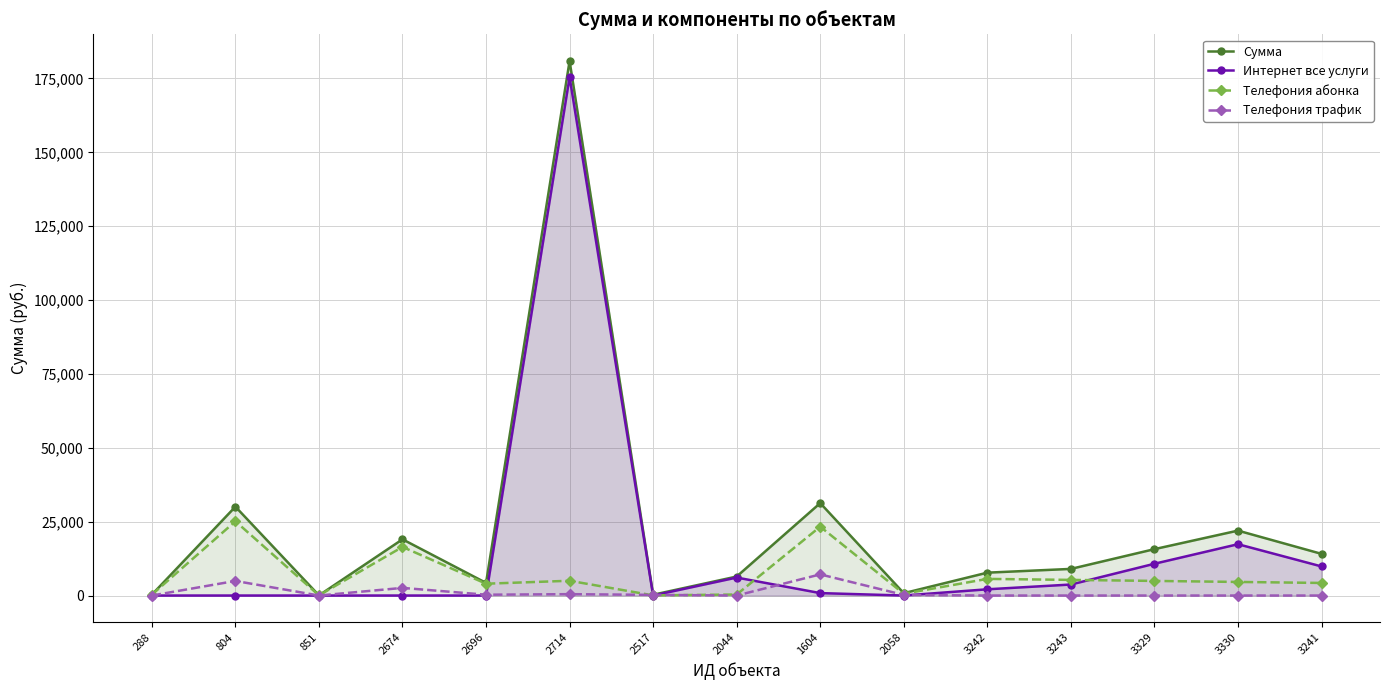

Where is Телефония абонка nearest to the value 12587?

2674